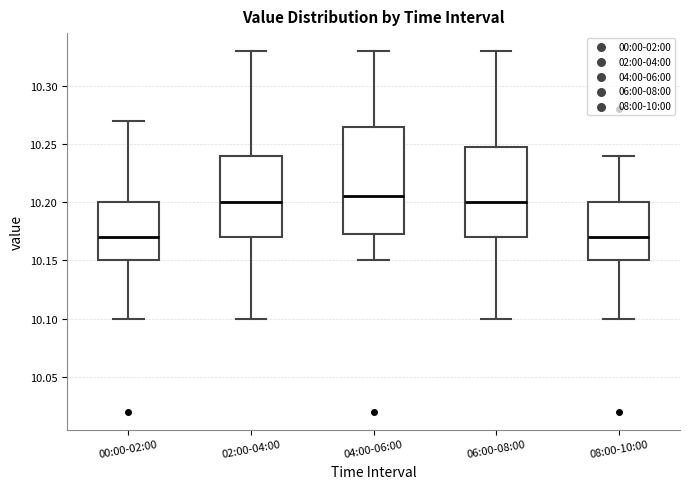

Which box has the highest median line?

04:00-06:00